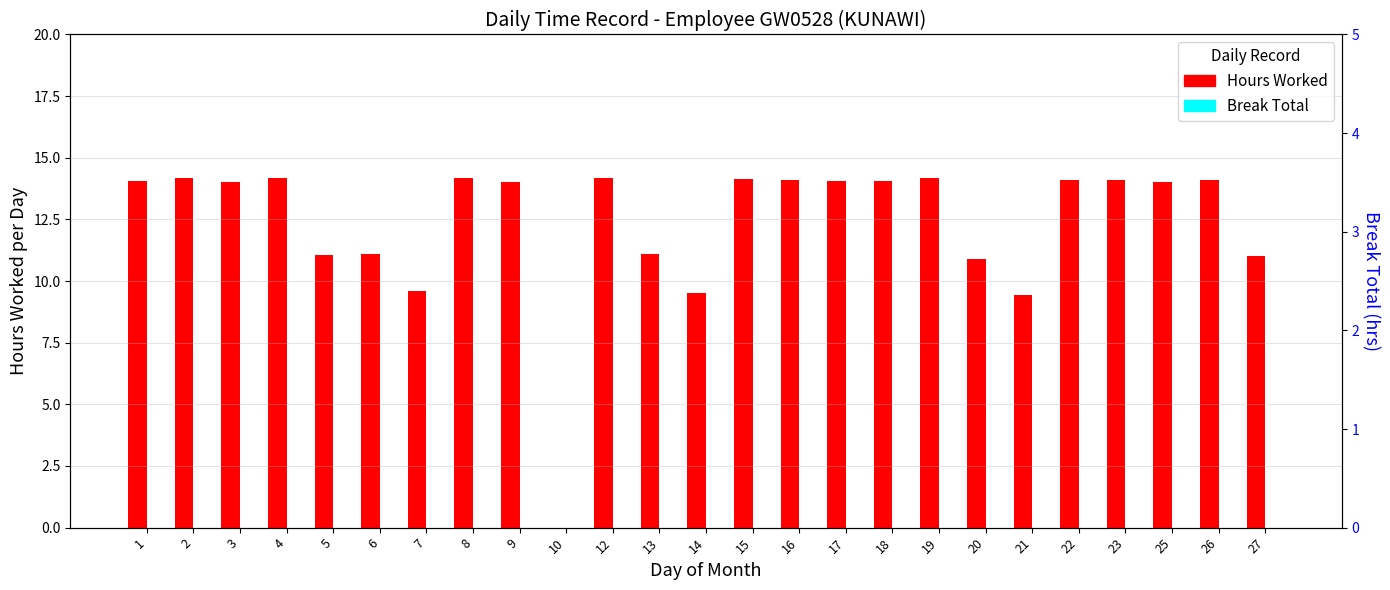

What is the value of the Hours Worked bar at the 9th from the left?

14.0